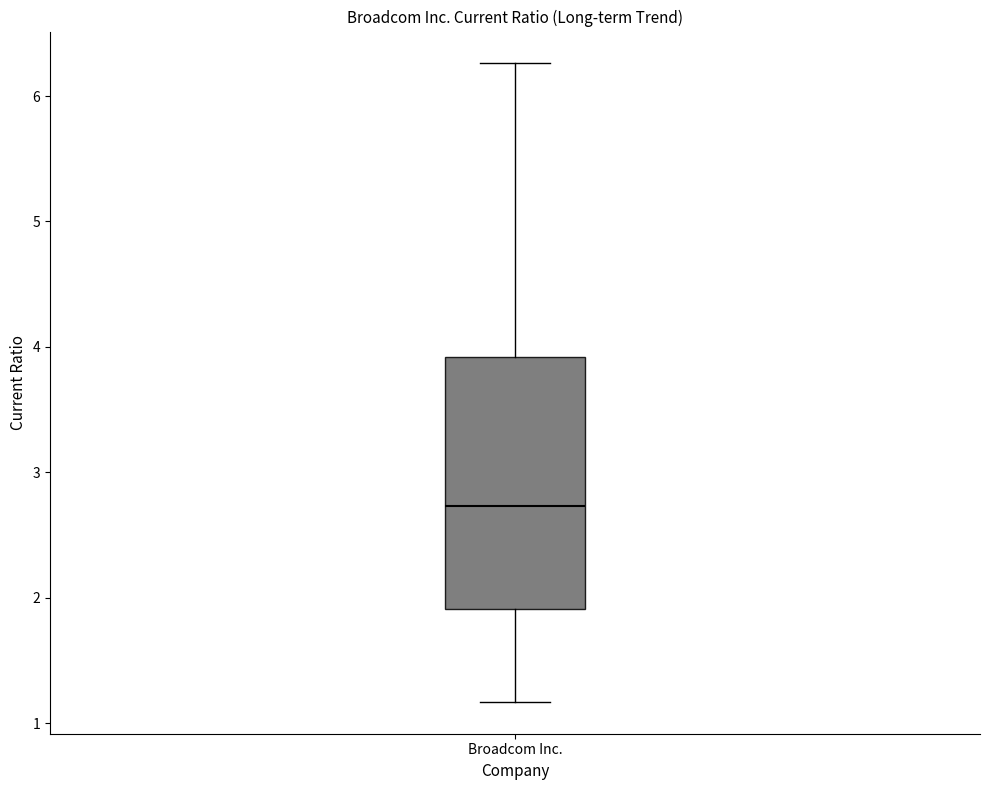

Read this box plot against the y-axis: the position of the median line, the range covered by the box, and the ends of both whiskers. The values are not printed on the chart, so give them approximately, as read against the axis.

median 2.7, box 1.9 to 3.9, whiskers 1.2 to 6.3